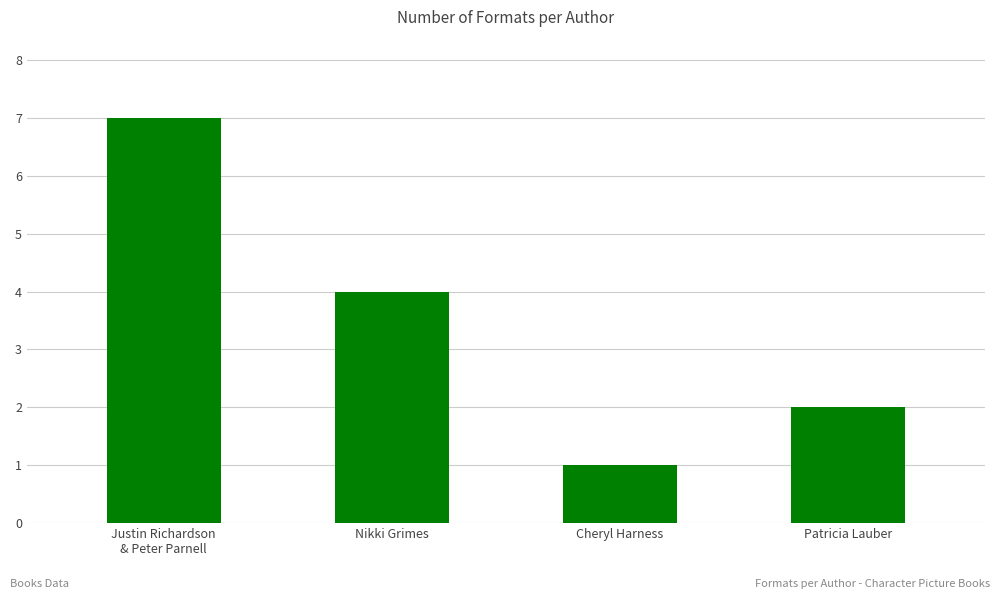

List the labels in order of value, largest first.

Justin Richardson
& Peter Parnell, Nikki Grimes, Patricia Lauber, Cheryl Harness